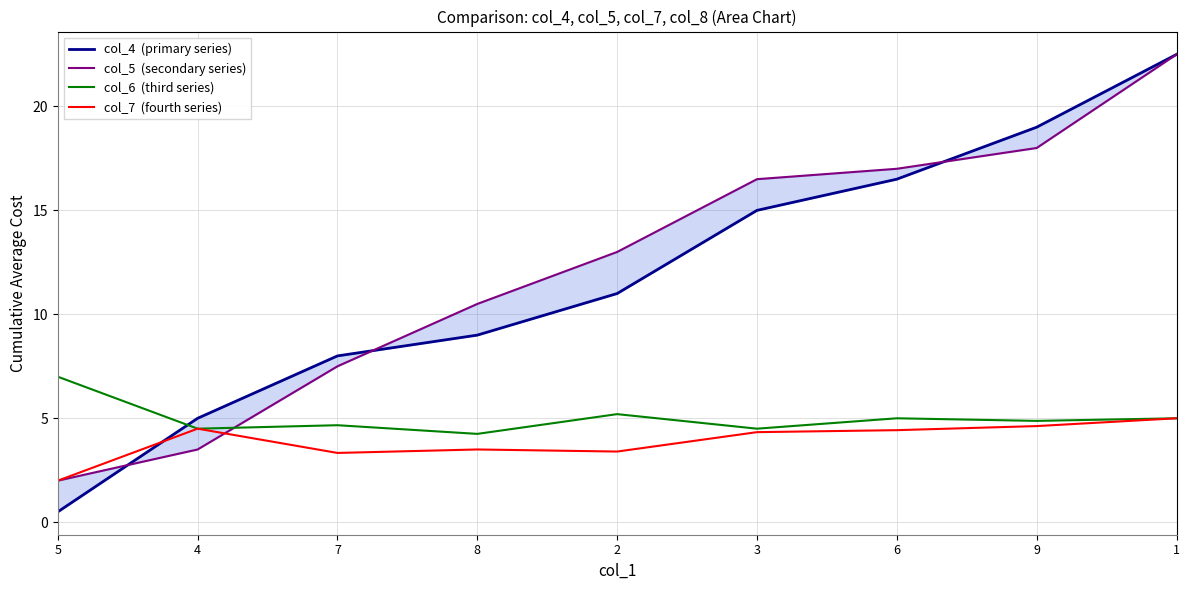

Reading left to right, what are all the values shown in this chart?

col_4  (primary series): 0.5	5.0	8.0	9.0	11.0	15.0	16.5	19.0	22.5
col_5  (secondary series): 2.0	3.5	7.5	10.5	13.0	16.5	17.0	18.0	22.5
col_6  (third series): 7.0	4.5	4.7	4.2	5.2	4.5	5.0	4.9	5.0
col_7  (fourth series): 2.0	4.5	3.3	3.5	3.4	4.3	4.4	4.6	5.0